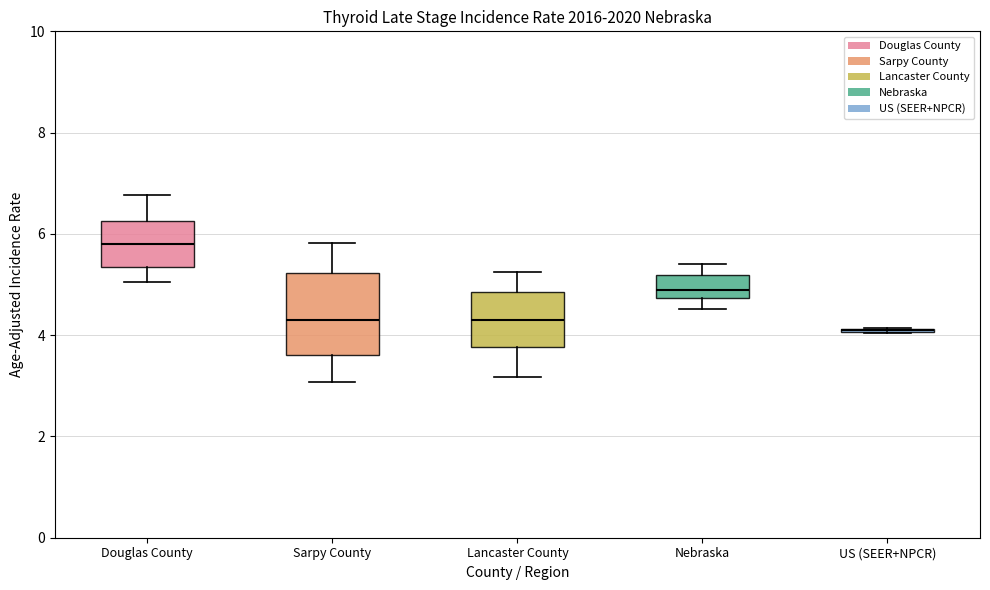

Where is the upper edge of the box for Douglas County on the y-axis? The values are not printed on the chart, so give them approximately, as read against the axis.

6.2